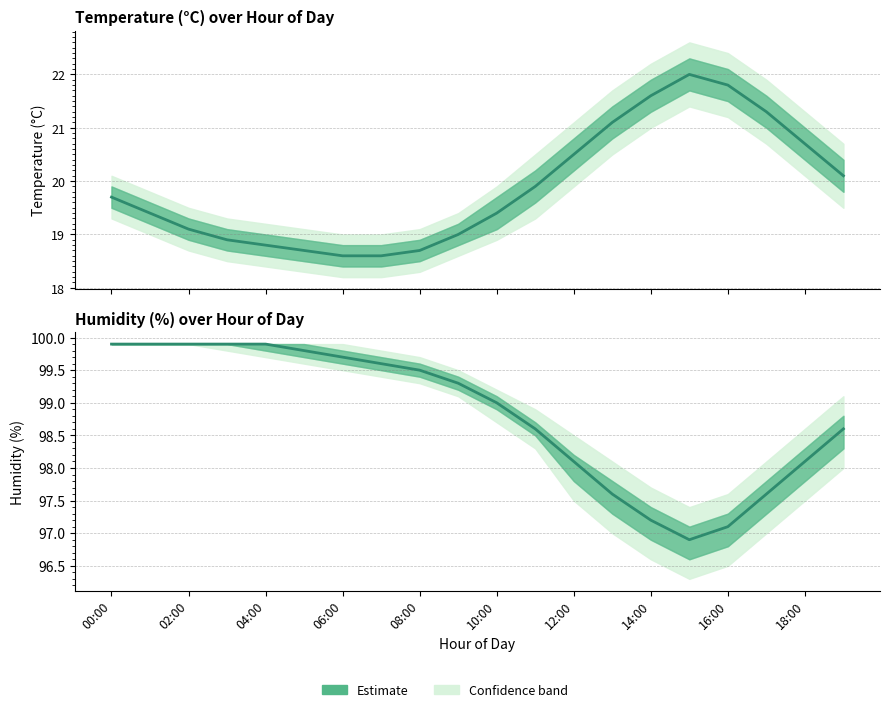

True or false: humidity and temperature cross at least once.

False